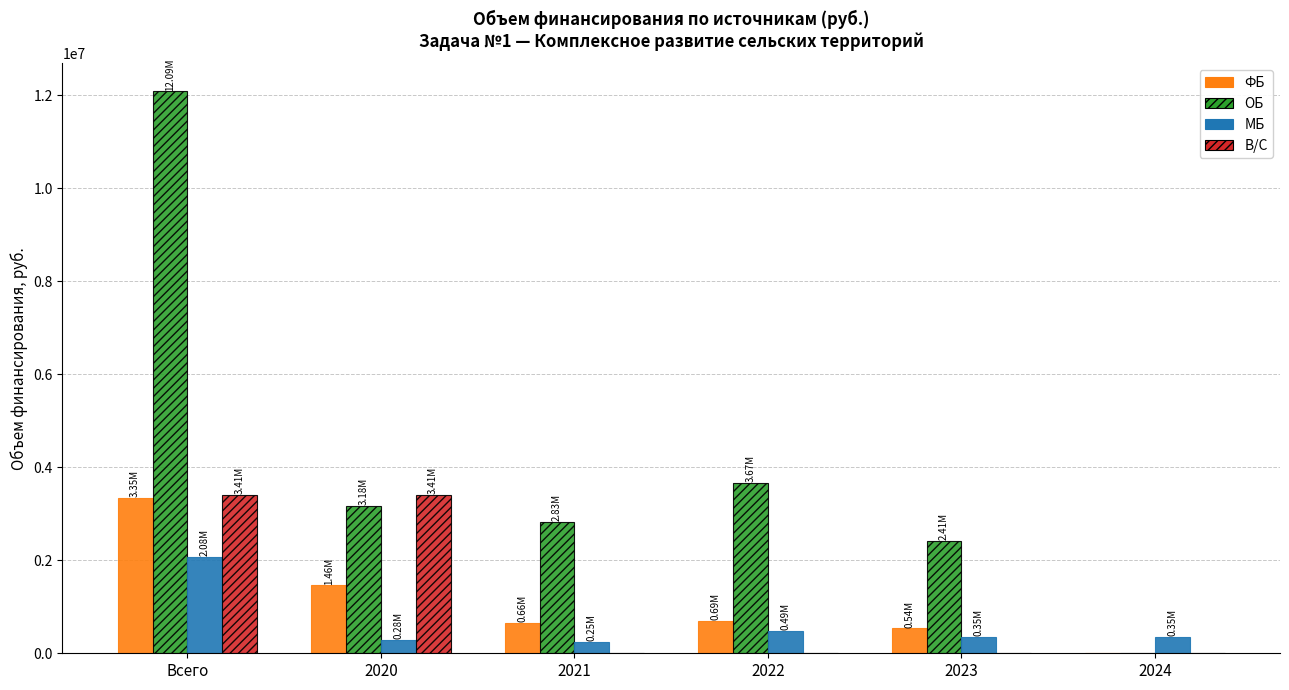

At which category is the sum across all series the highest?

Всего